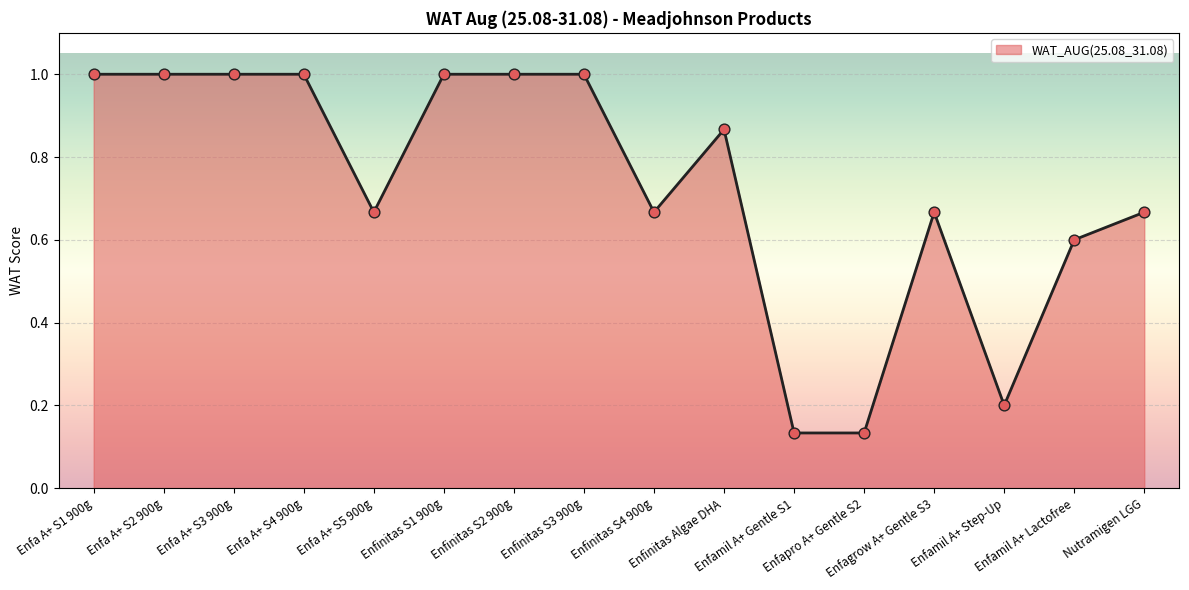

What is the change in value from Enfa A+ S3 900g to Nutramigen LGG?

-0.3